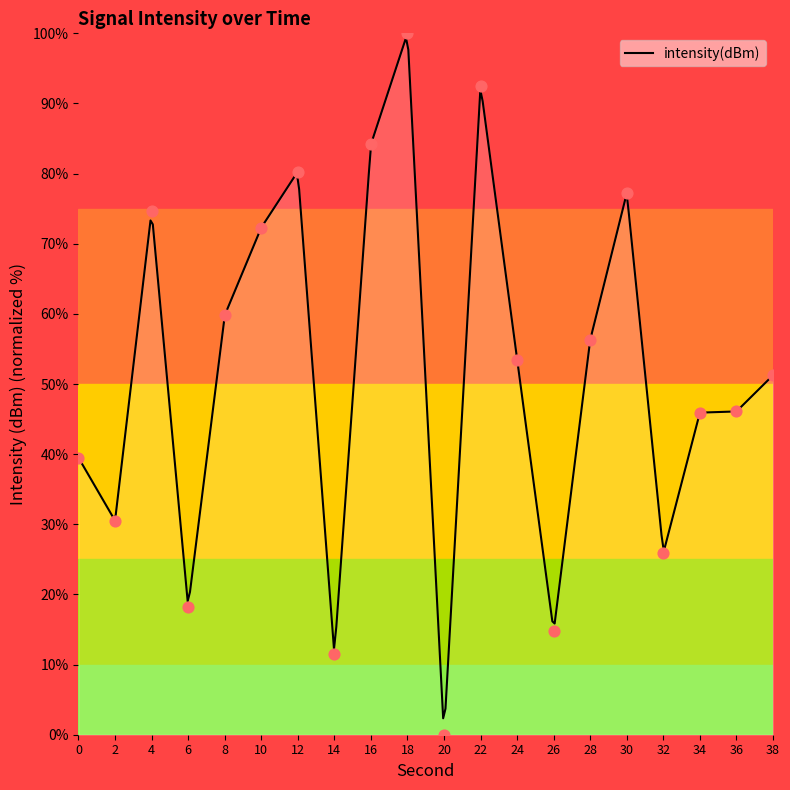

Between 22 and 16, which is larger?

22